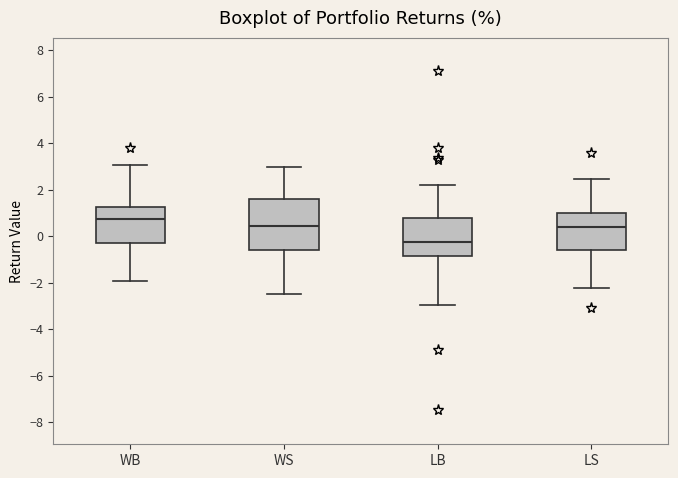

Which box is the tallest, from its lower edge to its upper edge?

WS